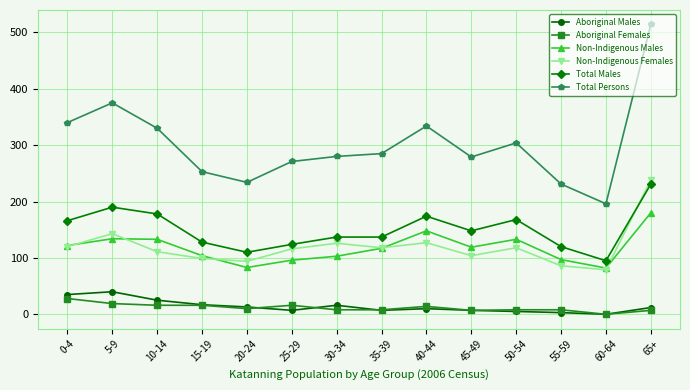

What is the approximate value of Non-Indigenous Females at 55-59?

86